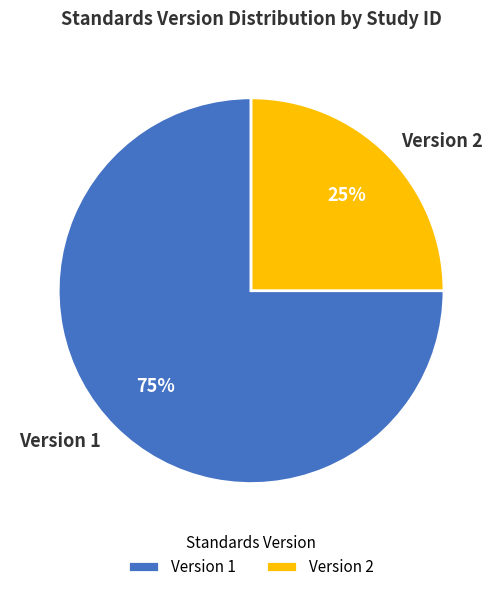

True or false: Version 1 accounts for 89% of the total.

False